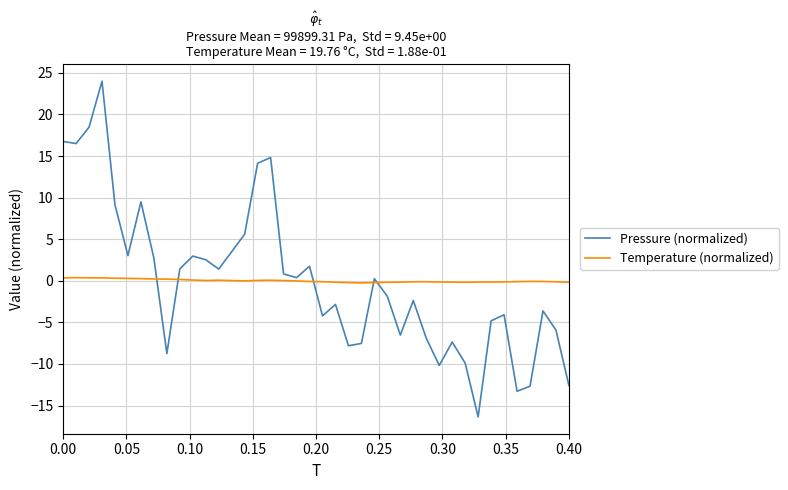

True or false: Pressure (normalized) has more than 2 interior local peaks.

True